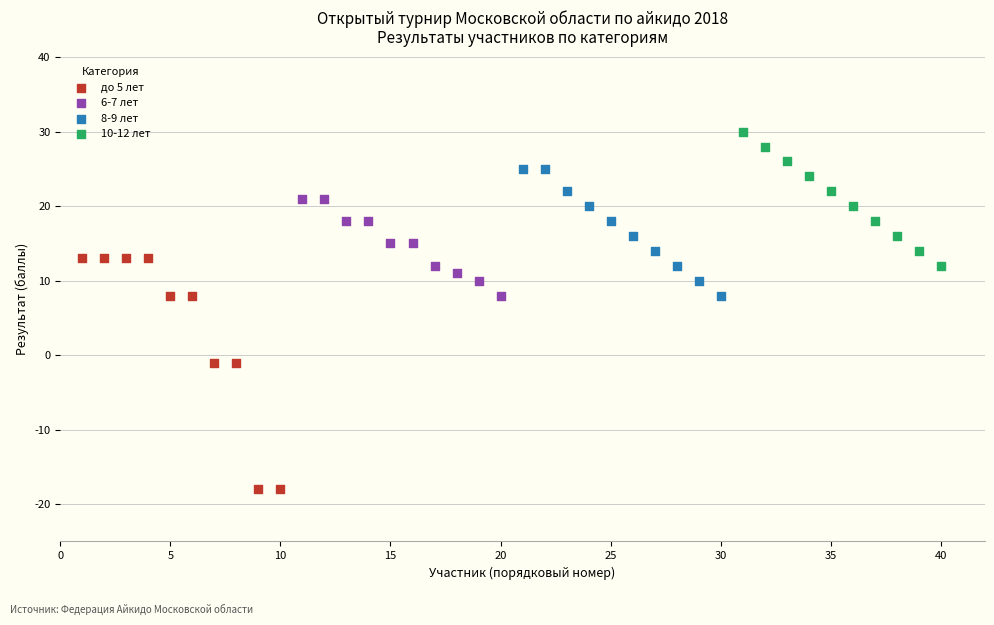

Which series has the largest Y range (max minus min)?

до 5 лет